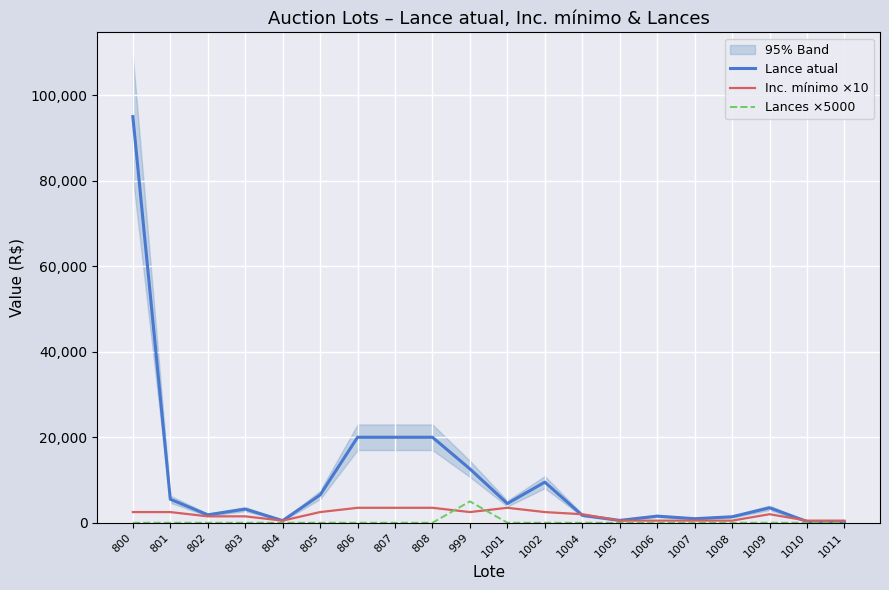

What is the sum of the Lances ×5000 values at 999 and 1006?

5000